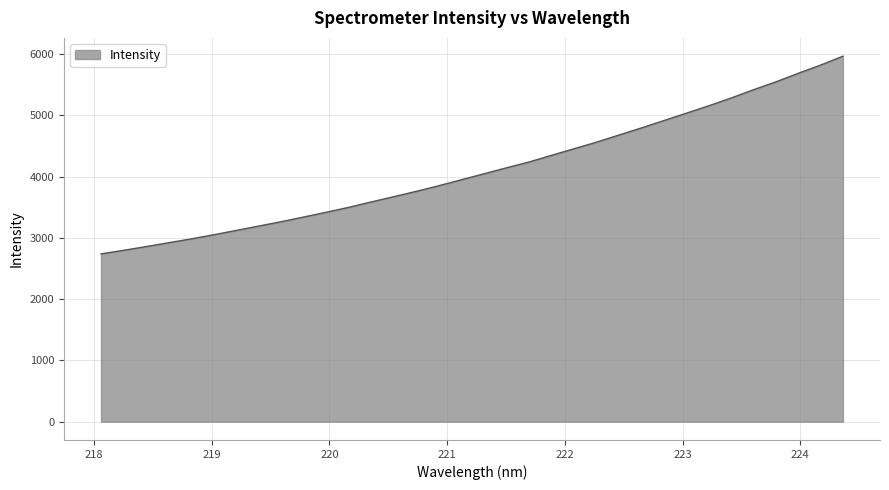

What is the minimum value shown in the chart?

2738.3